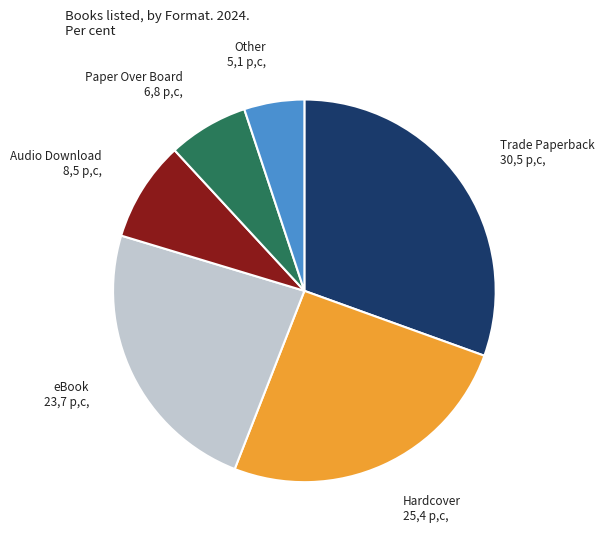

Does any single category account for the majority?

No